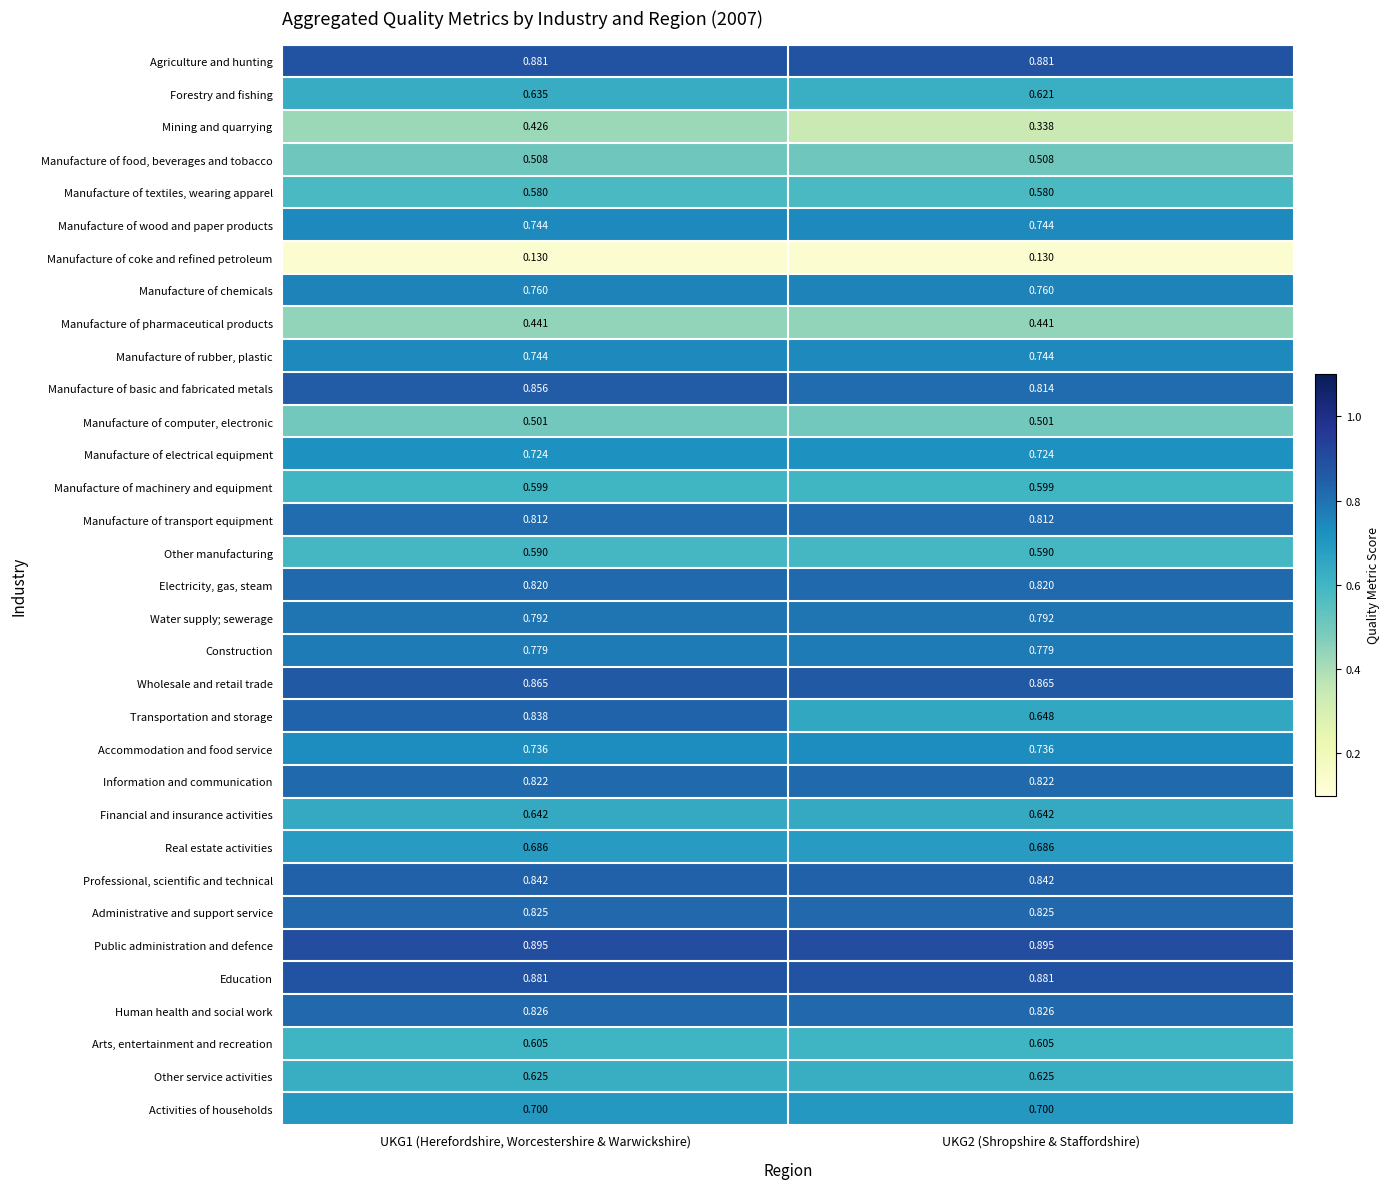

Which series has the largest total across all categories?

Public administration and defence